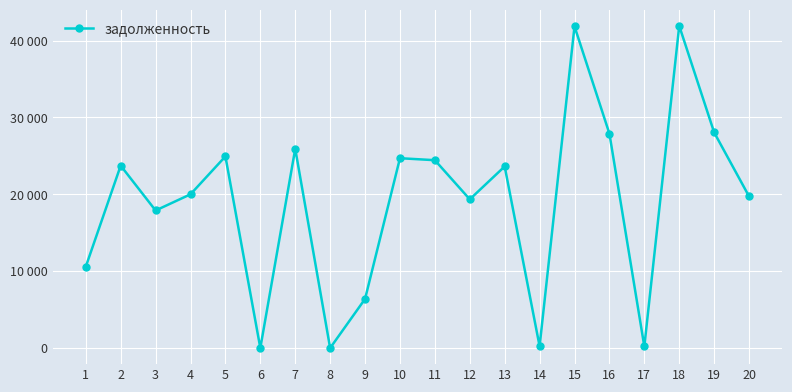

What is the change in value from 7 to 13?

-2295.0